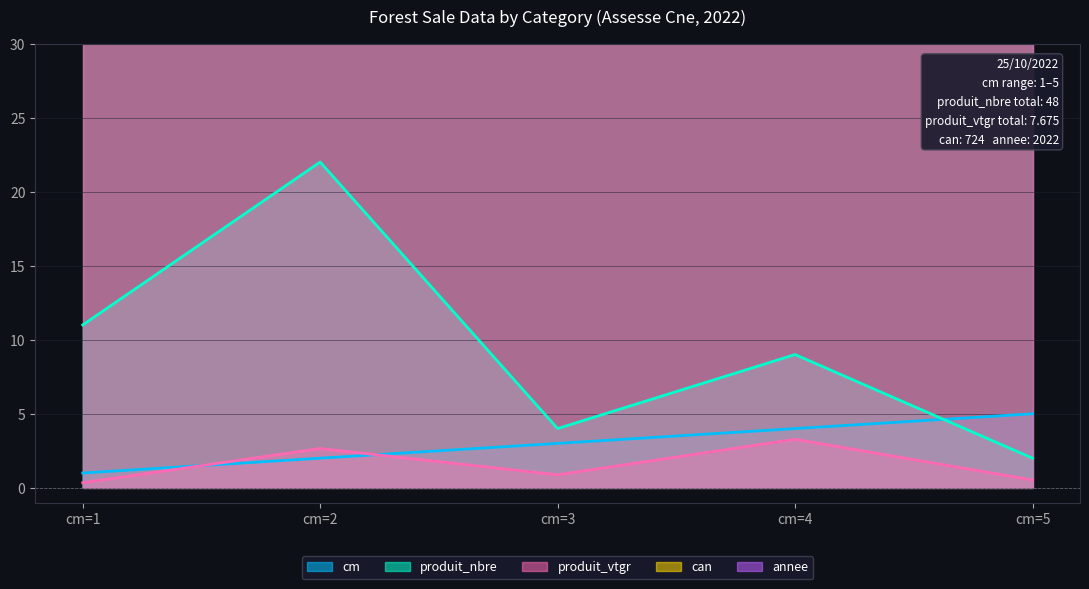

Which series has the largest total across all categories?

produit_nbre